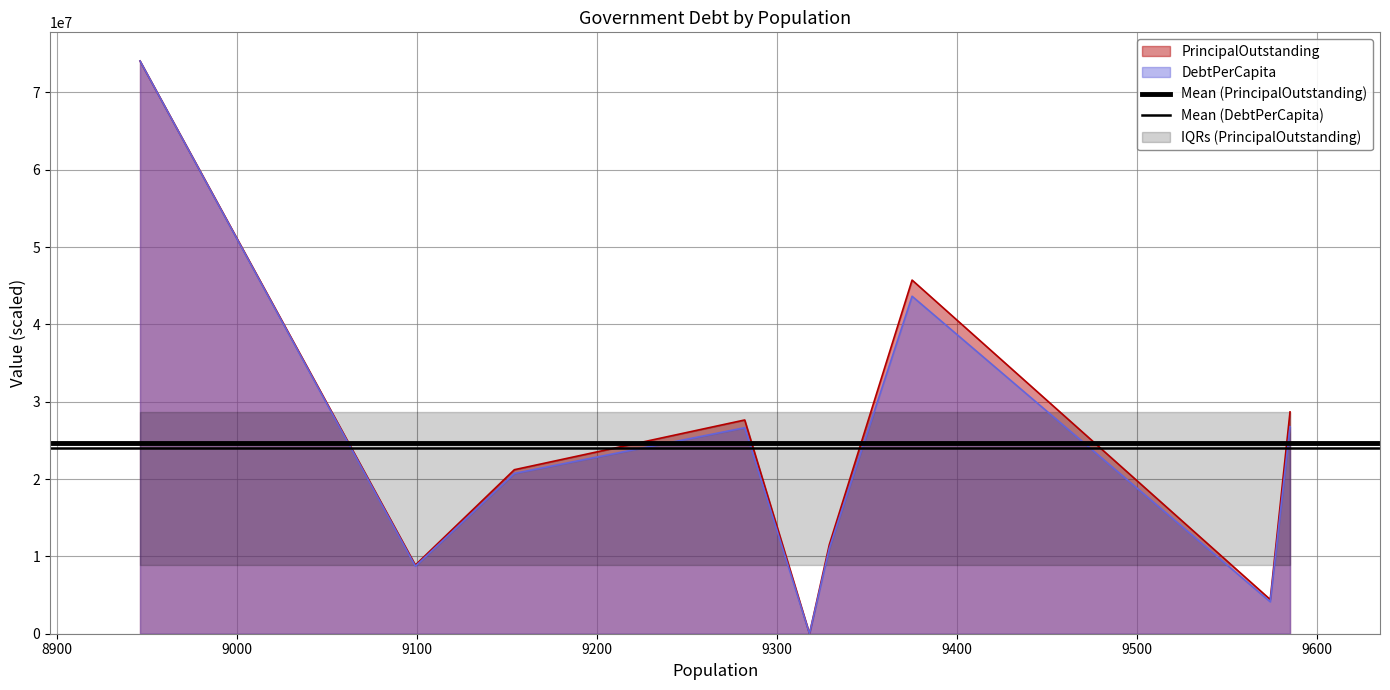

What is the minimum value for Mean (PrincipalOutstanding)?

24680555.6